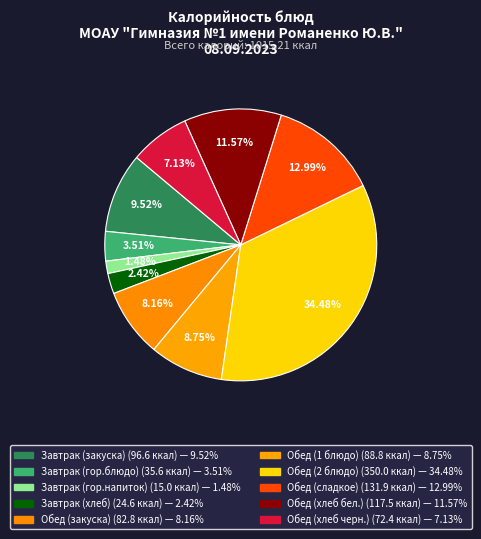

Count the number of slices in the pie.

10